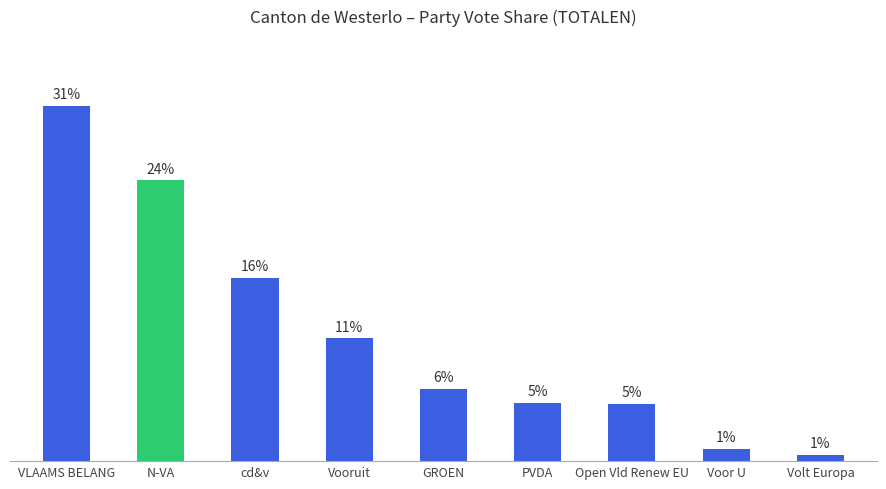

Reading right to left, what are all the values shown in this chart?

Volt Europa=0.6	Voor U=1.1	Open Vld Renew EU=5.0	PVDA=5.1	GROEN=6.3	Vooruit=10.7	cd&v=15.9	N-VA=24.4	VLAAMS BELANG=30.9